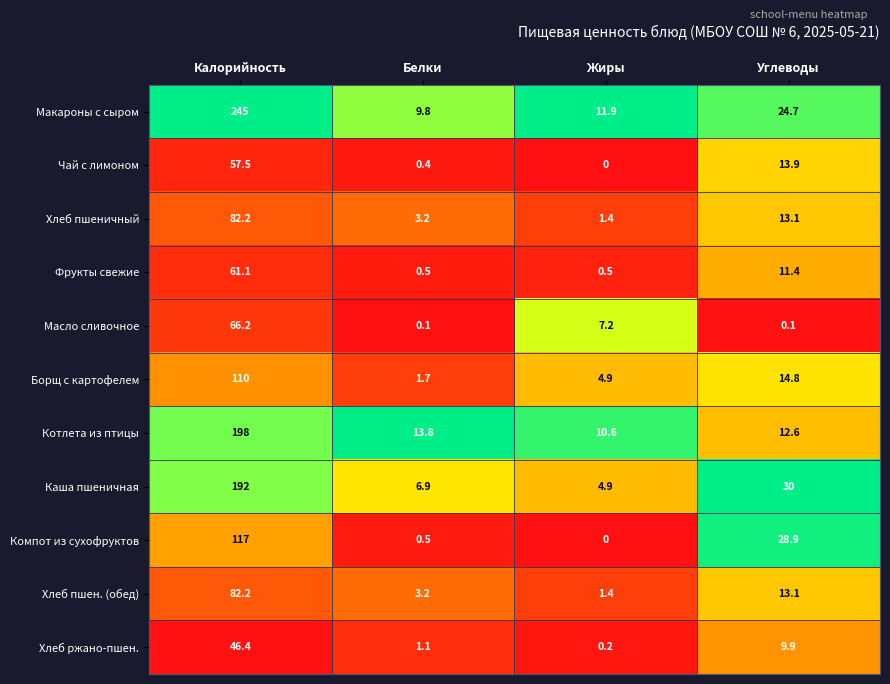

What is the difference between the maximum and second lowest values in the Каша пшеничная series?

185.1